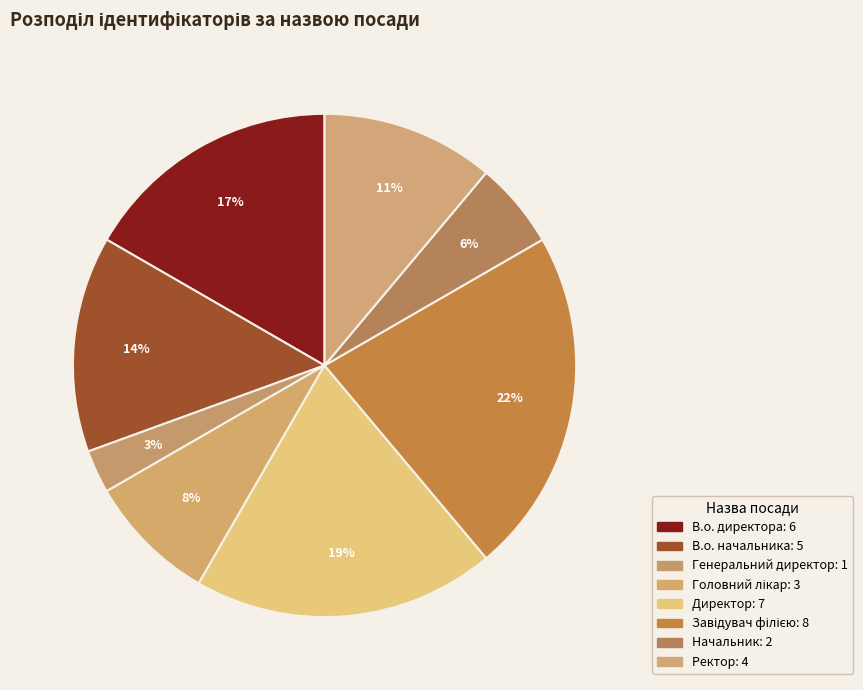

Count the number of slices in the pie.

8